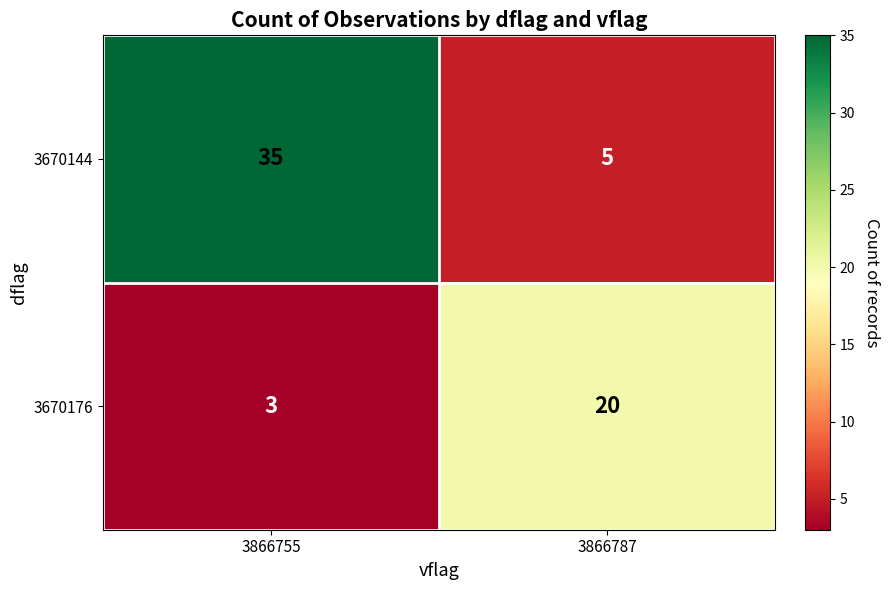

Is it true that 3670176 equals 20 at 3866787?

True